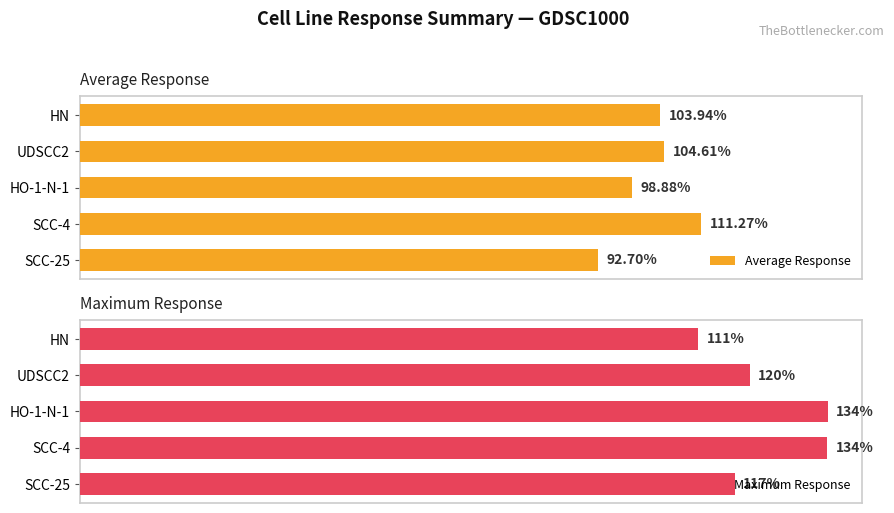

Does the chart contain stacked bars?

No